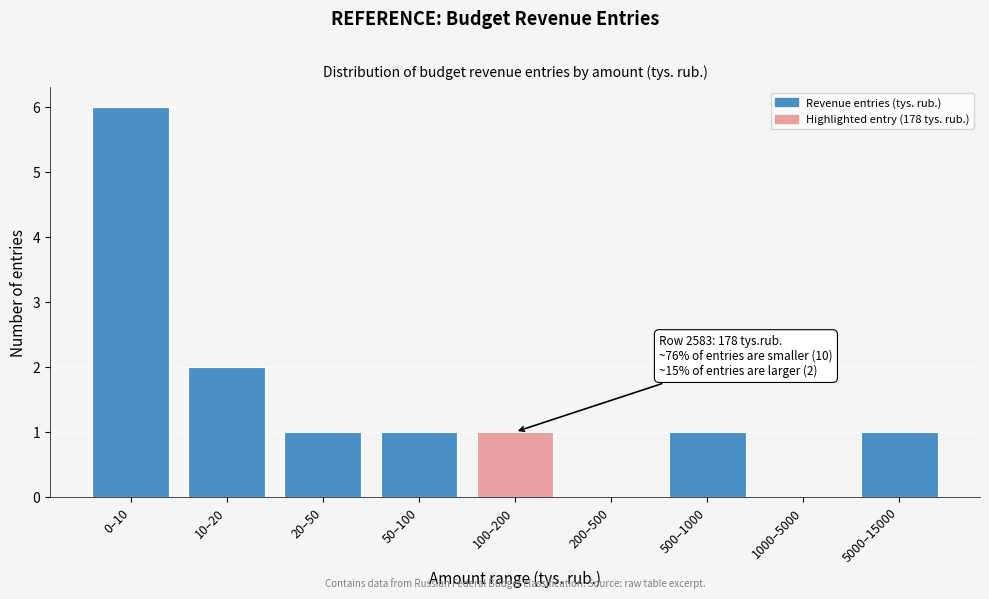

Reading right to left, extract all data points from this chart.

5000–15000=1	1000–5000=0	500–1000=1	200–500=0	100–200=1	50–100=1	20–50=1	10–20=2	0–10=6